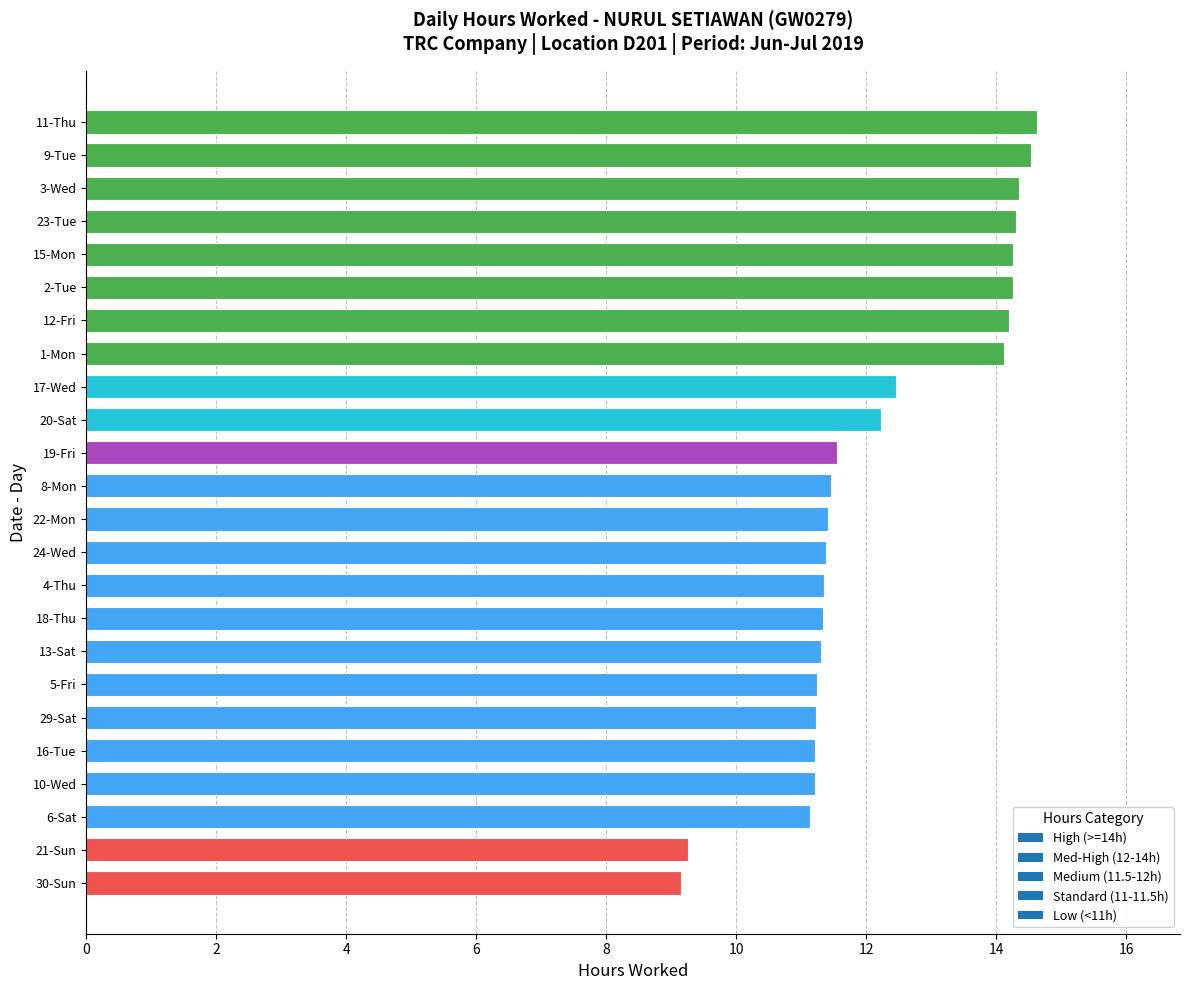

Which has a higher value, 12-Fri or 4-Thu?

12-Fri